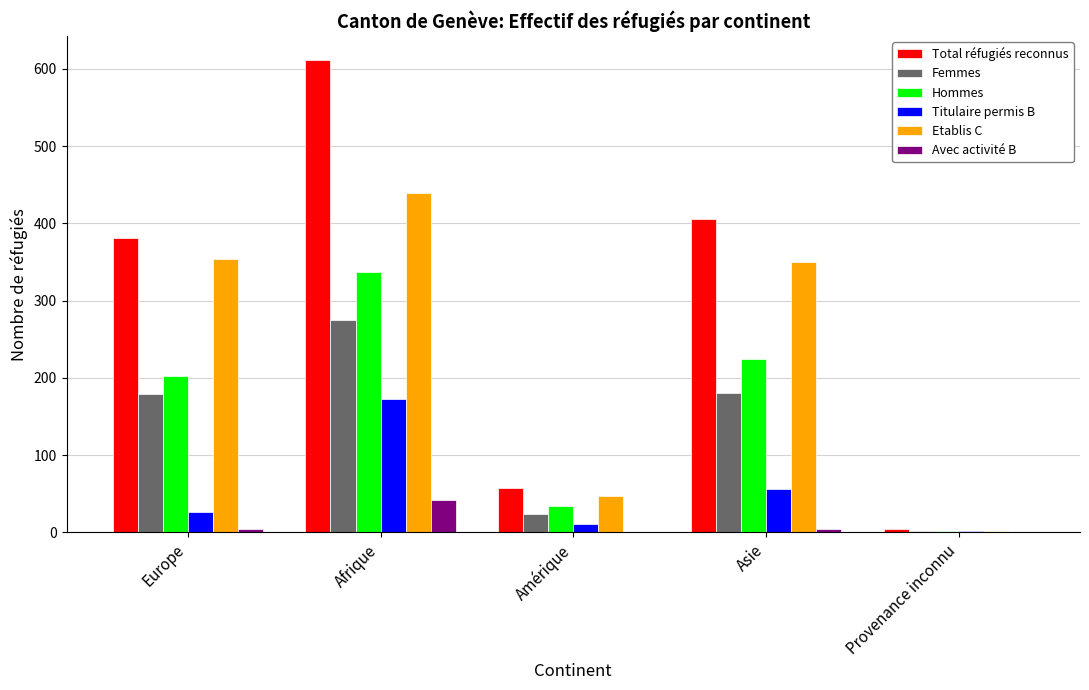

How many groups of bars are there?

5